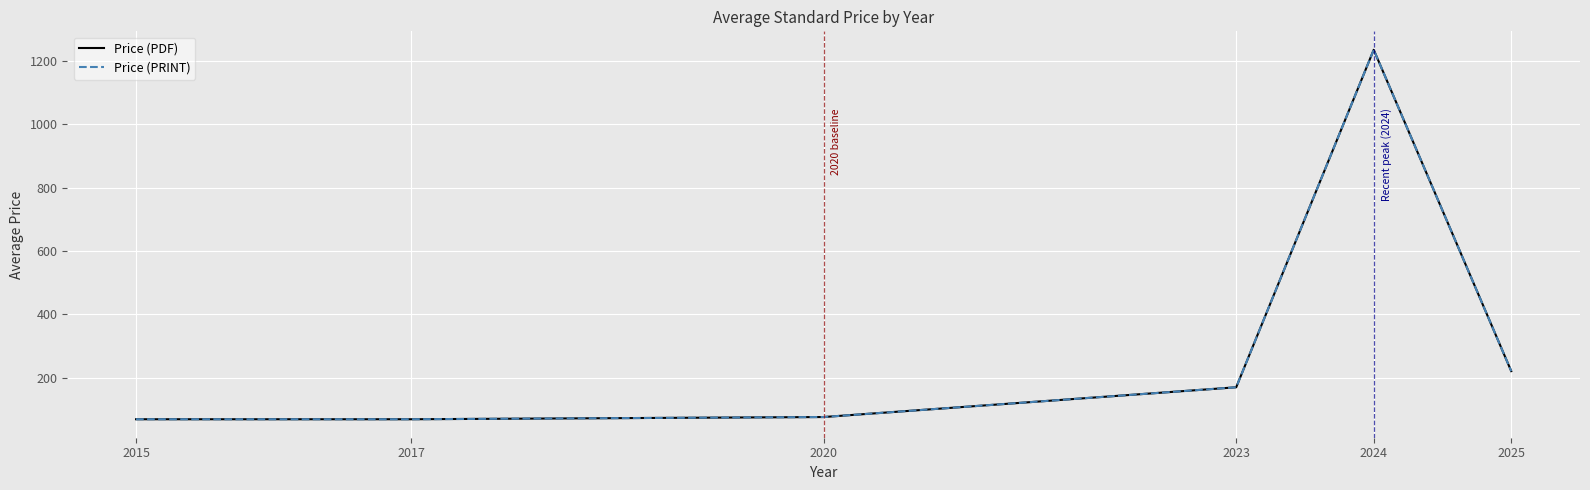

Is this an area chart (filled region under the line)?

No